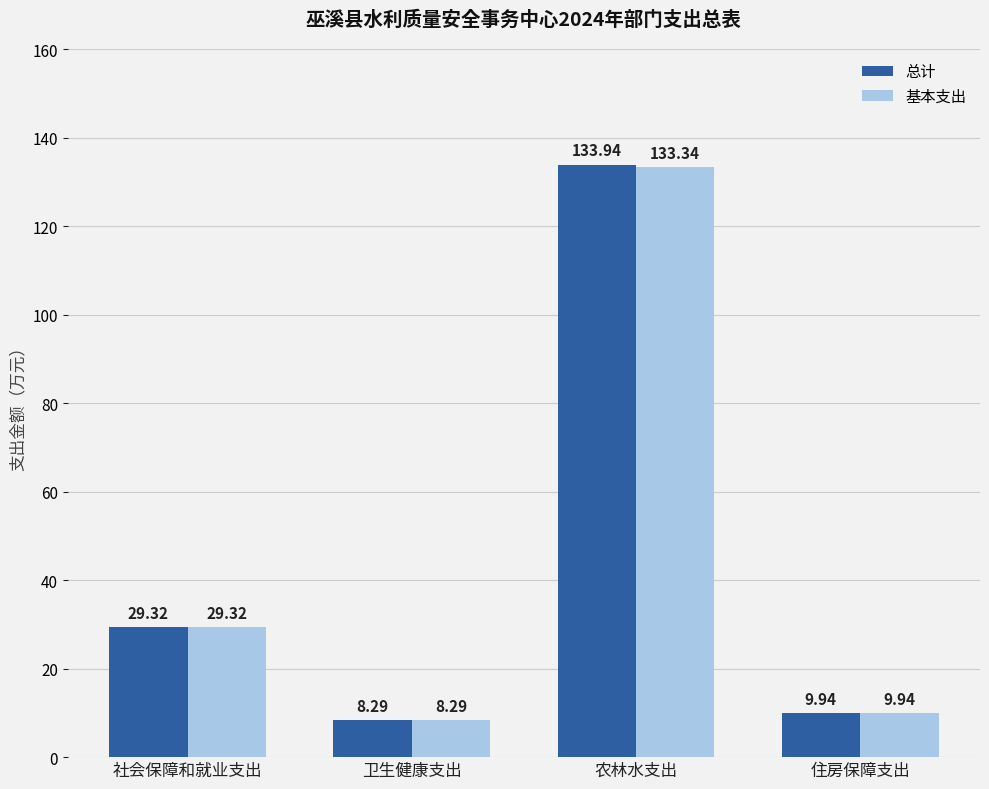

The value of 基本支出 at 社会保障和就业支出 is 47.5. True or false?

False